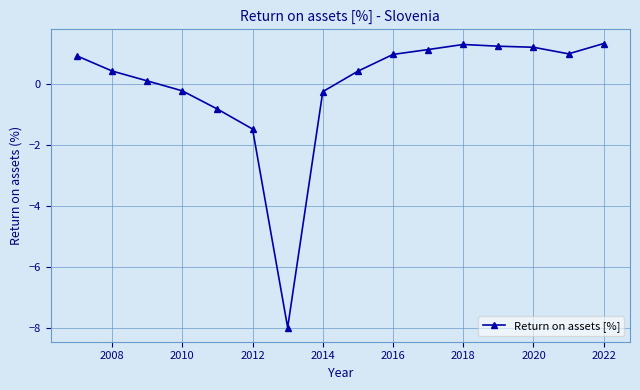

True or false: the data has more than 0 interior local peaks.

True